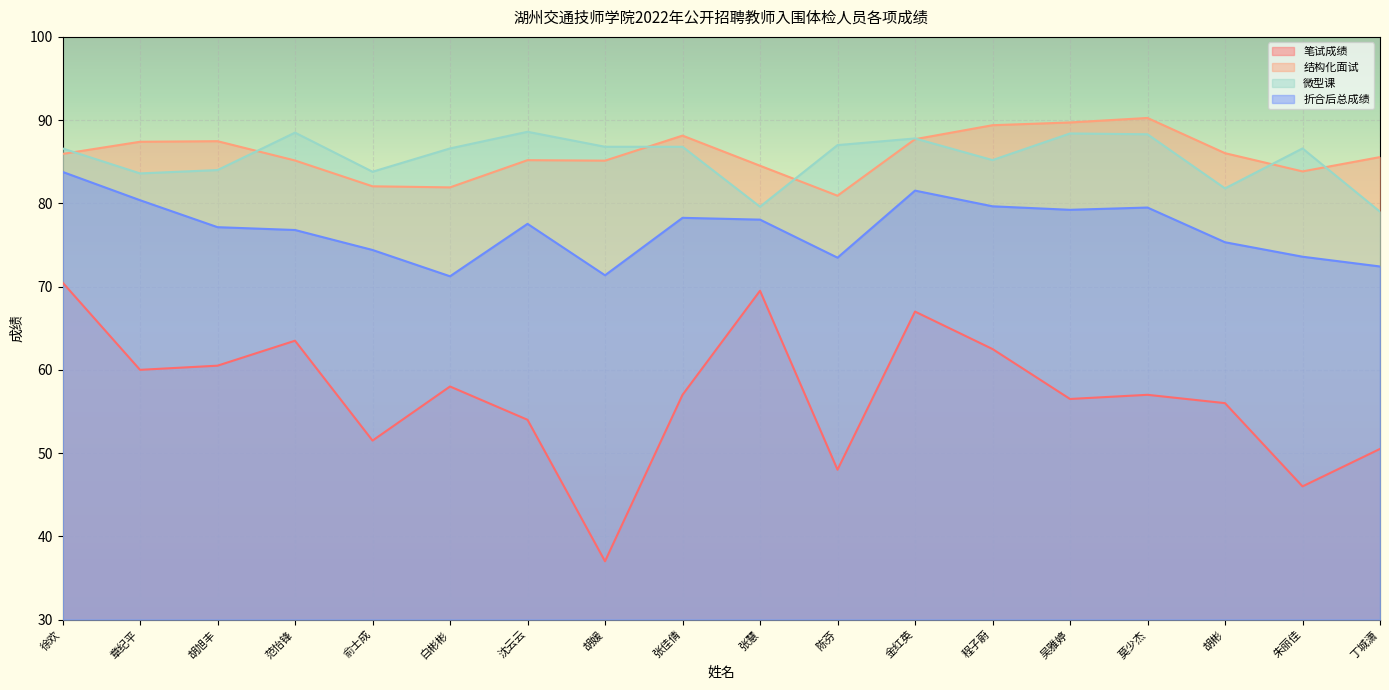

Does the chart display data point markers on the line(s)?

No